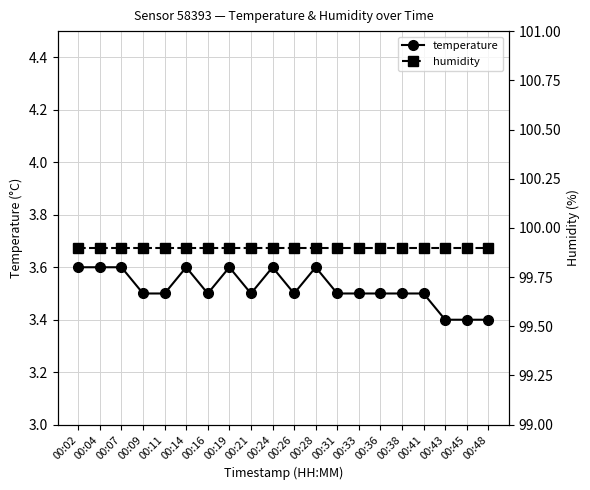

Reading left to right, extract all data points from this chart.

temperature: 00:02=3.6	00:04=3.6	00:07=3.6	00:09=3.5	00:11=3.5	00:14=3.6	00:16=3.5	00:19=3.6	00:21=3.5	00:24=3.6	00:26=3.5	00:28=3.6	00:31=3.5	00:33=3.5	00:36=3.5	00:38=3.5	00:41=3.5	00:43=3.4	00:45=3.4	00:48=3.4
humidity: 00:02=99.9	00:04=99.9	00:07=99.9	00:09=99.9	00:11=99.9	00:14=99.9	00:16=99.9	00:19=99.9	00:21=99.9	00:24=99.9	00:26=99.9	00:28=99.9	00:31=99.9	00:33=99.9	00:36=99.9	00:38=99.9	00:41=99.9	00:43=99.9	00:45=99.9	00:48=99.9